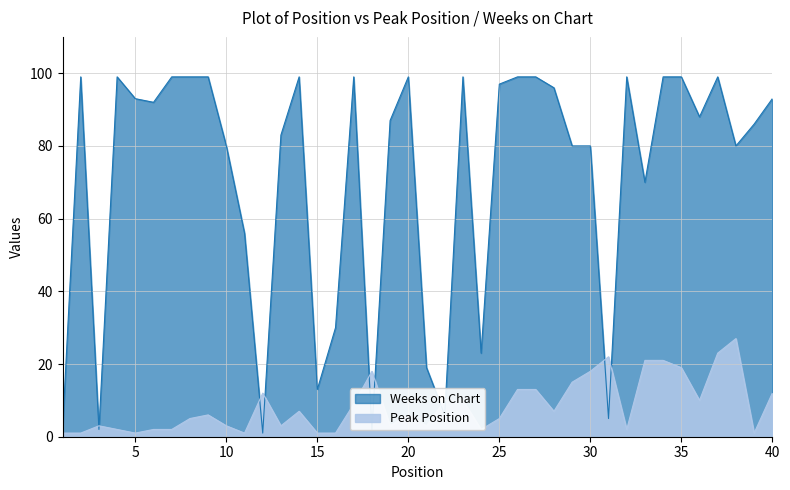

Reading right to left, what are all the values shown in this chart?

Peak Position: 40=12	39=1	38=27	37=23	36=10	35=19	34=21	33=21	32=2	31=22	30=18	29=15	28=7	27=13	26=13	25=5	24=2	23=10	22=10	21=3	20=6	19=3	18=18	17=9	16=1	15=1	14=7	13=3	12=12	11=1	10=3	9=6	8=5	7=2	6=2	5=1	4=2	3=3	2=1	1=1
Weeks on Chart: 40=93	39=86	38=80	37=99	36=88	35=99	34=99	33=70	32=99	31=5	30=80	29=80	28=96	27=99	26=99	25=97	24=23	23=99	22=6	21=19	20=99	19=87	18=2	17=99	16=30	15=13	14=99	13=83	12=1	11=56	10=80	9=99	8=99	7=99	6=92	5=93	4=99	3=2	2=99	1=2